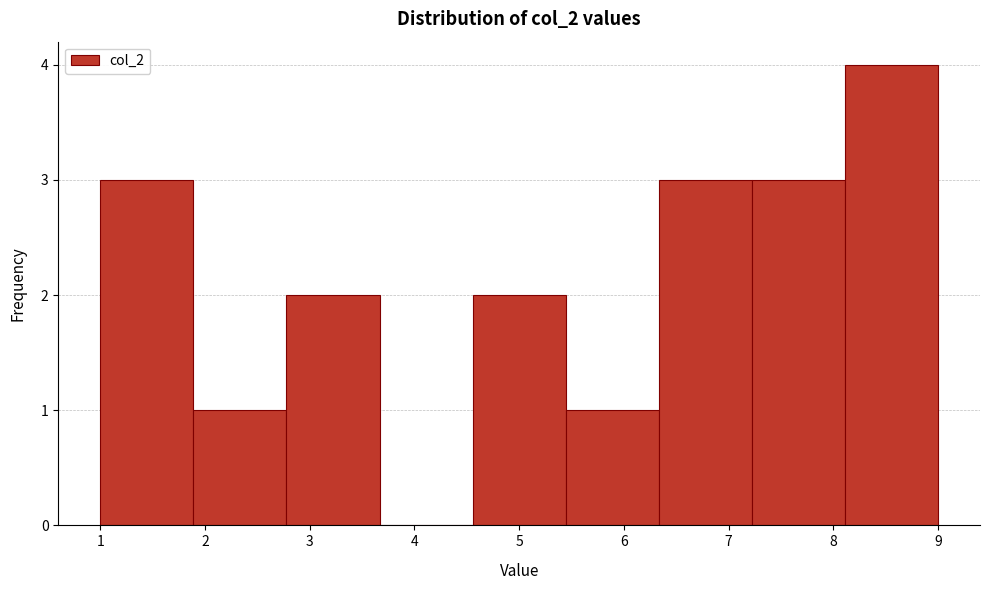

Reading left to right, transcribe this chart: for each bar, give the range it covers on the x-axis and its height. Neither the bar edges nor the heights are printed on the chart, so give them approximately, as read against the axes.

1.0 to 1.9: 3
1.9 to 2.8: 1
2.8 to 3.7: 2
3.7 to 4.6: 0
4.6 to 5.4: 2
5.4 to 6.3: 1
6.3 to 7.2: 3
7.2 to 8.1: 3
8.1 to 9.0: 4